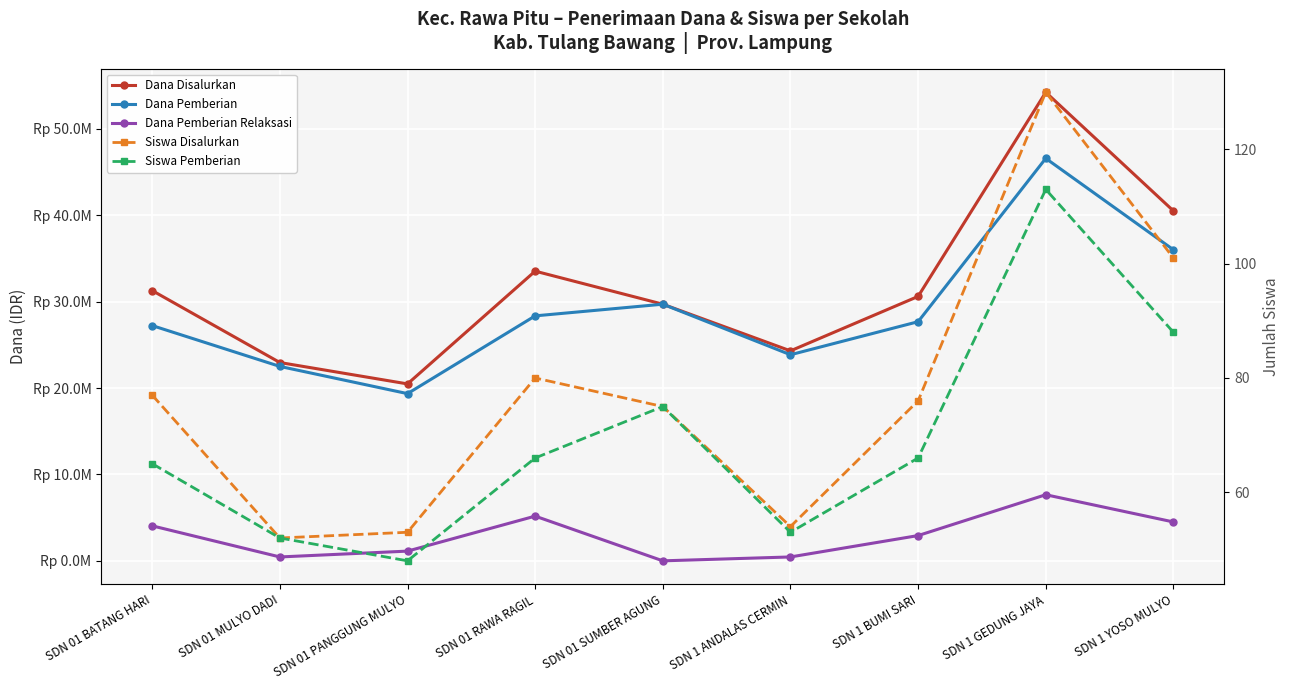

What is the label of the 7th point from the left?

SDN 1 BUMI SARI